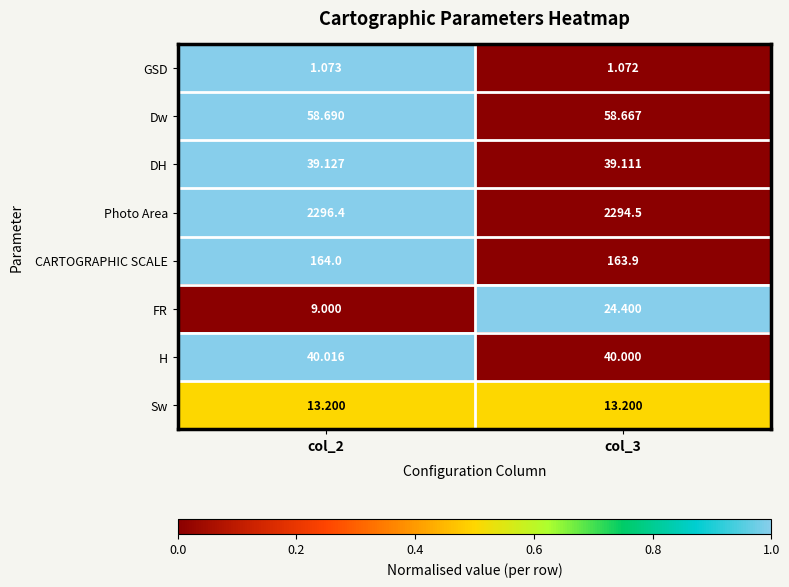

At col_2, list the series in order from smallest to largest.

GSD, FR, Sw, DH, H, Dw, CARTOGRAPHIC SCALE, Photo Area